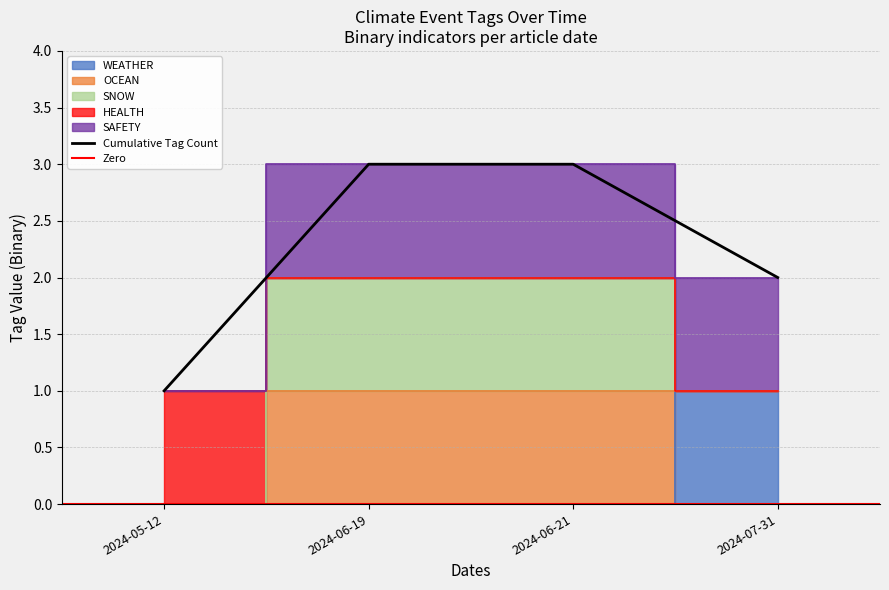

What is the spread (max minus min) of values at 2024-06-21?

2